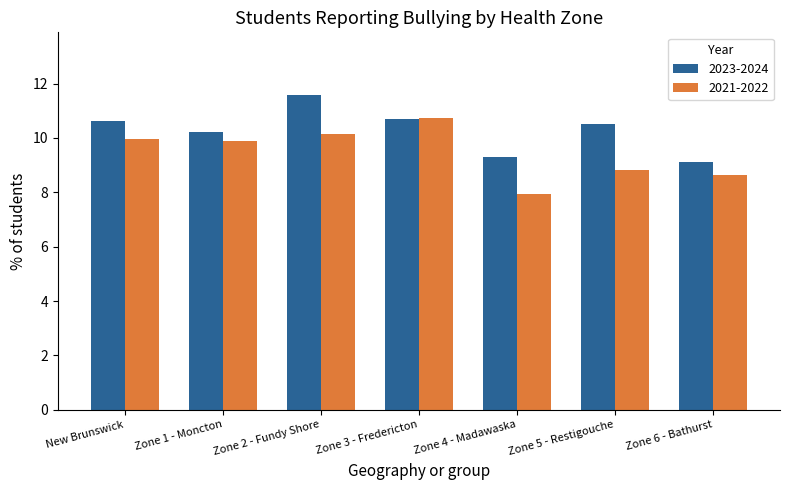

Which label corresponds to the smallest value in the chart?

Zone 4 - Madawaska